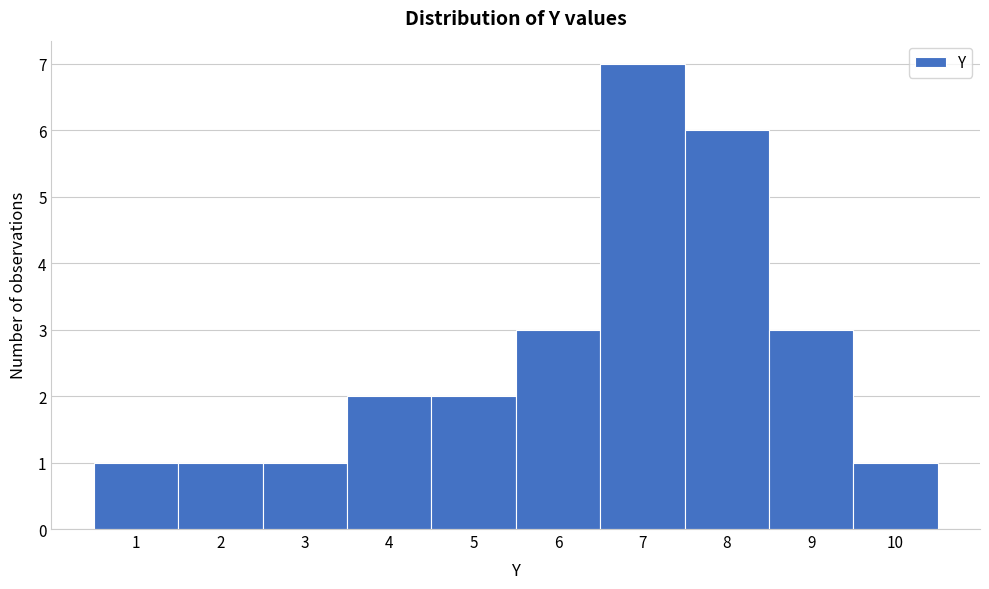

How tall is the bar that spans 5.5 to 6.5 on the x-axis? The values are not printed on the chart, so give them approximately, as read against the axis.

3